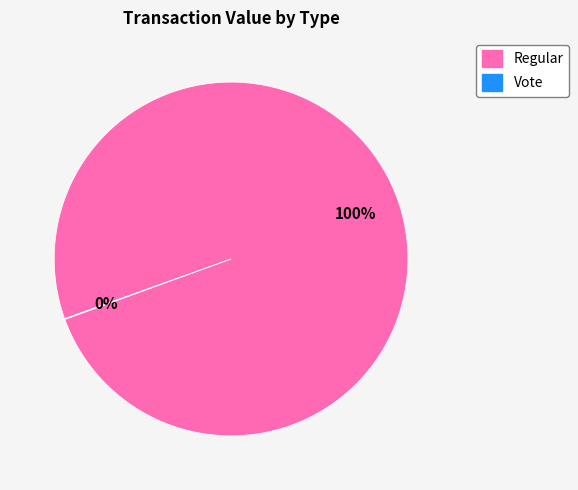

Does any single category account for the majority?

Yes